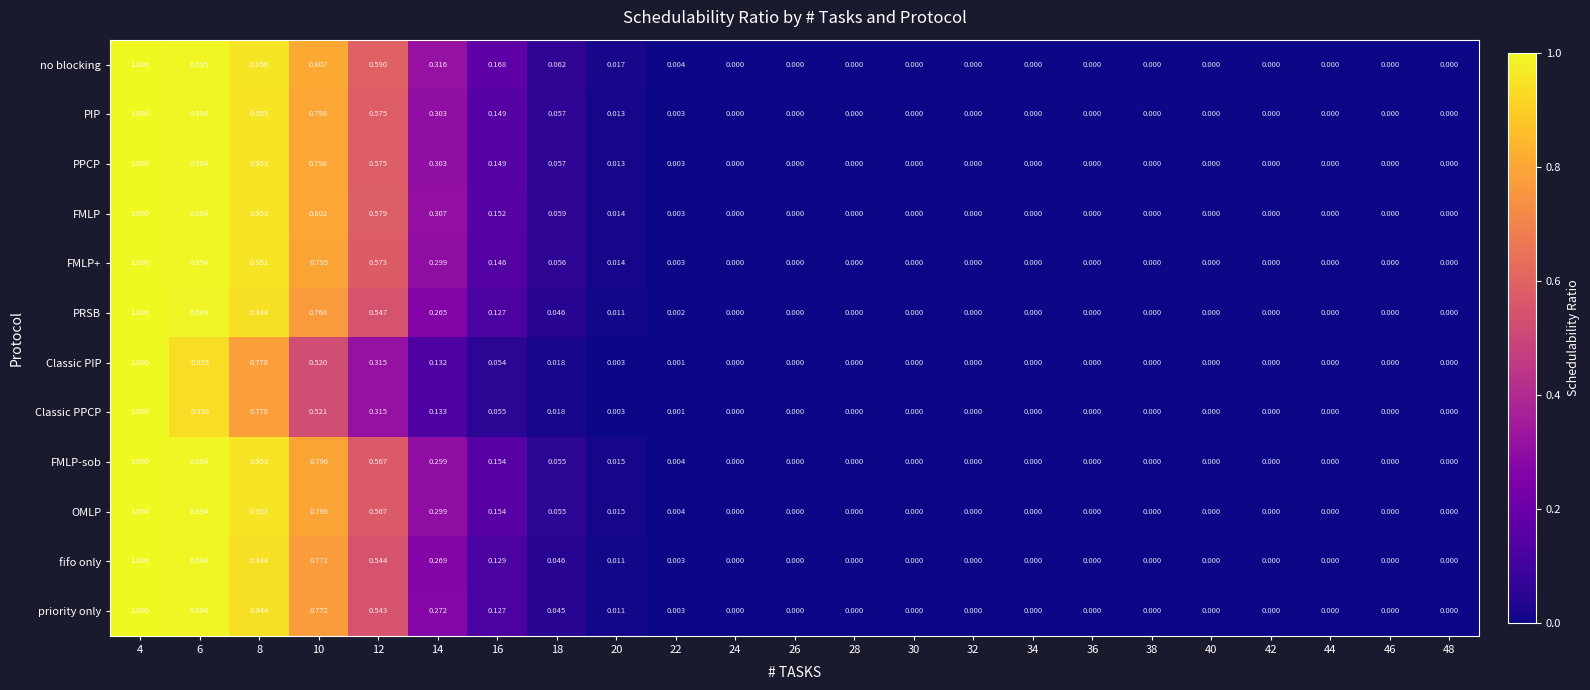

Which series has the largest total across all categories?

no blocking